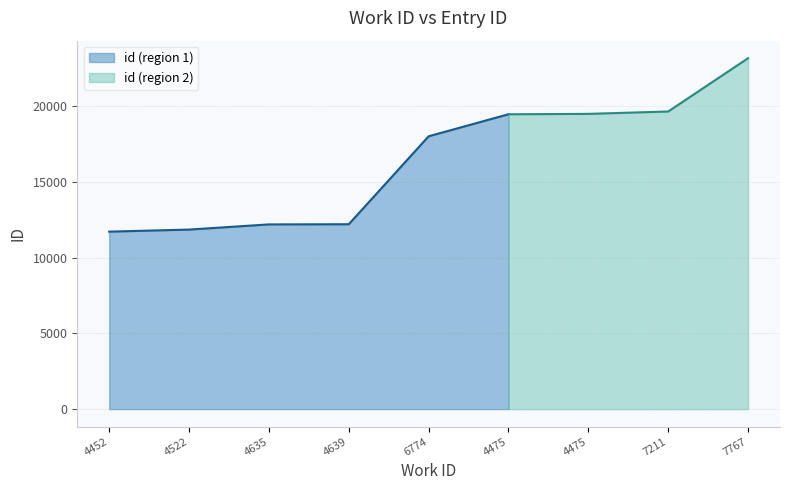

List the labels in order of value, smallest first.

4452, 4522, 4635, 4639, 6774, 4475, 4475, 7211, 7767